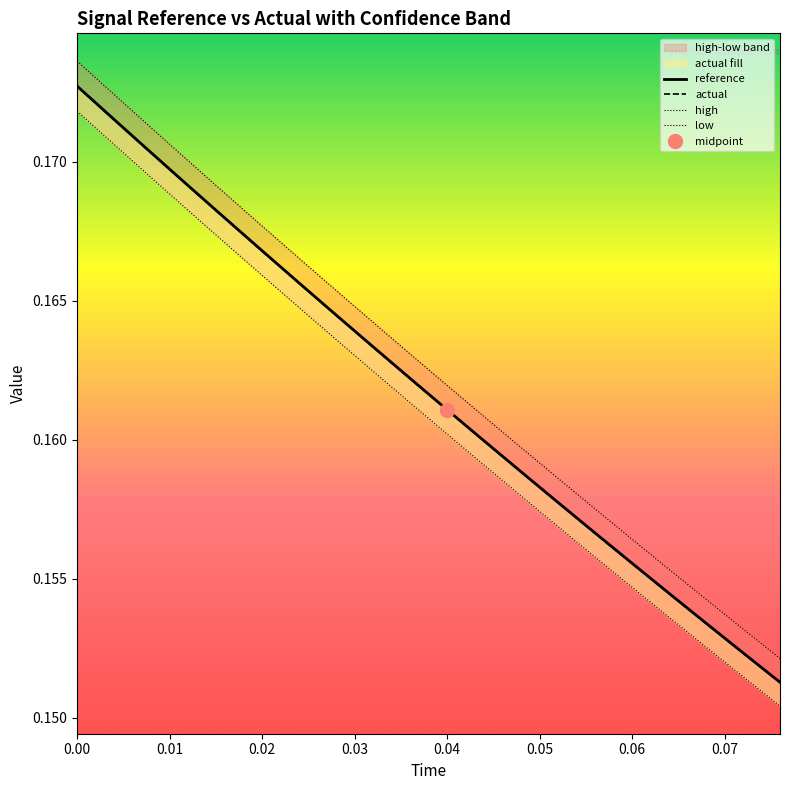

Which series has the widest spread of values?

high